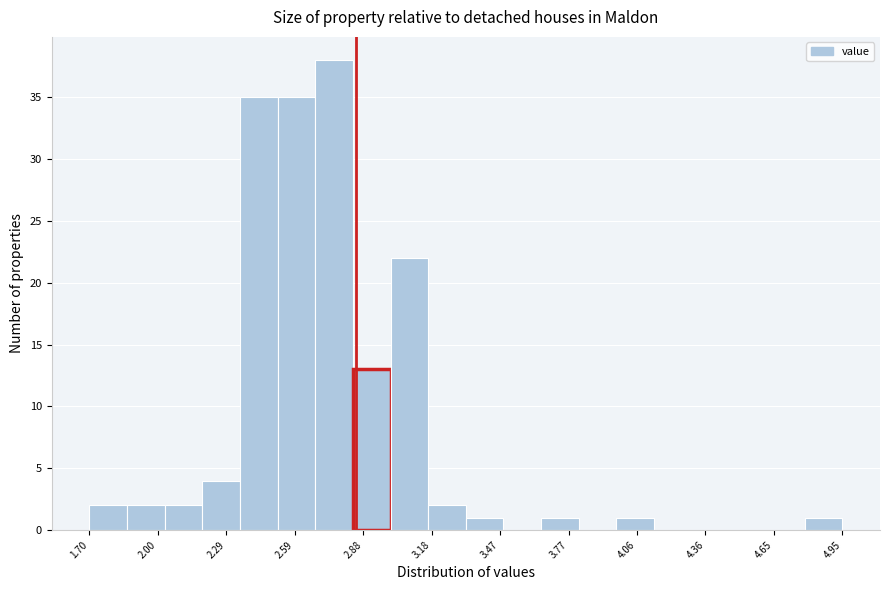

Around what value on the x-axis is the tallest bar? Give the approximate position of its centre, as read against the axis.

2.75